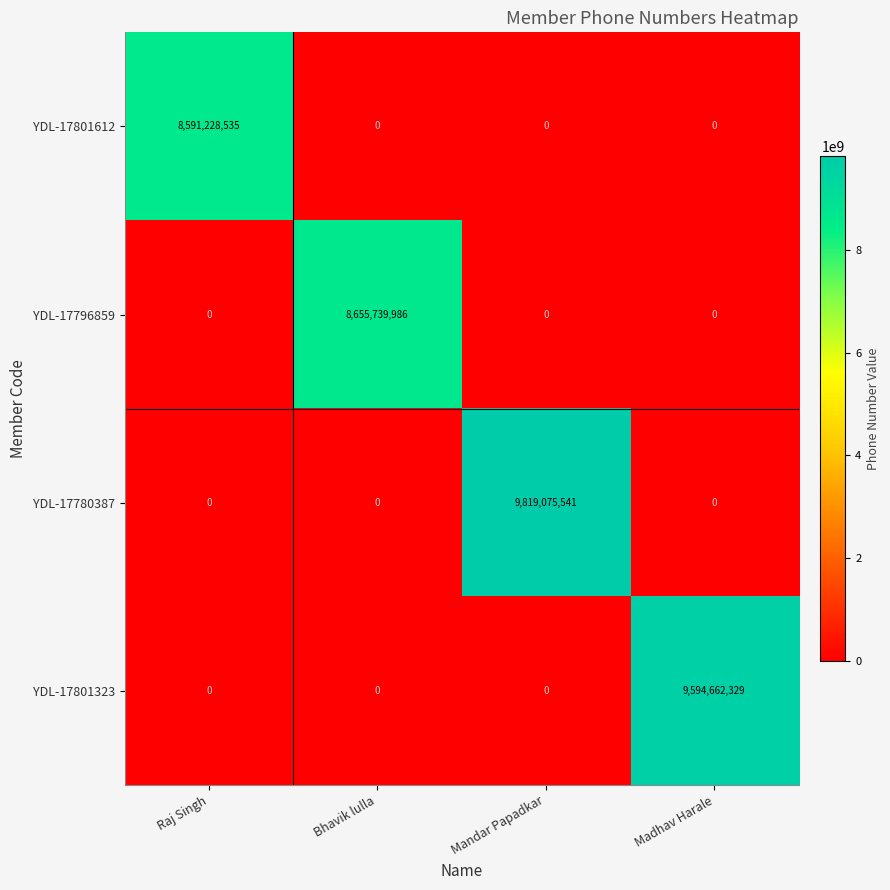

What is the difference between the maximum and minimum values in the YDL-17801323 series?

9594662329